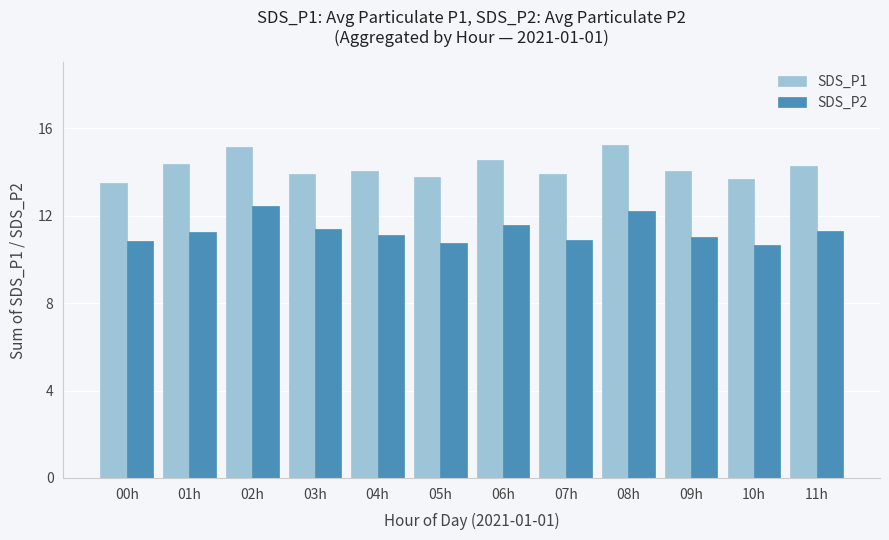

What is the sum of the SDS_P1 values at 03h and 11h?

28.2